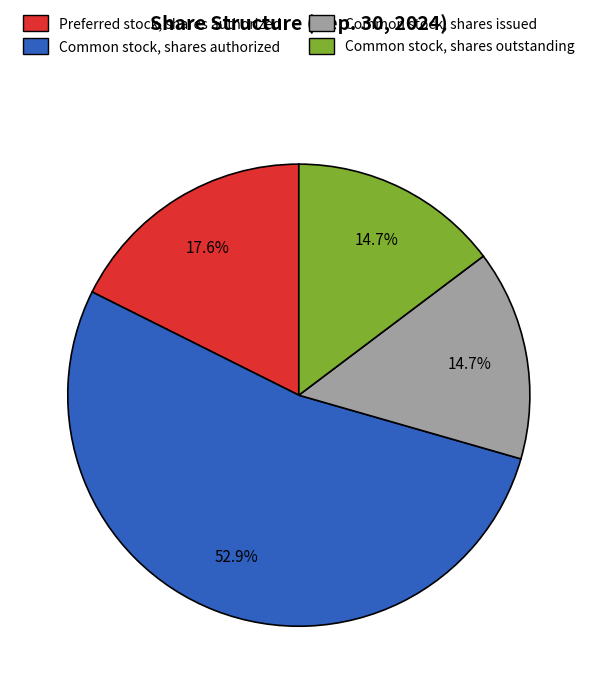

Combined, do Common stock, shares authorized and Common stock, shares outstanding account for over 50%?

Yes